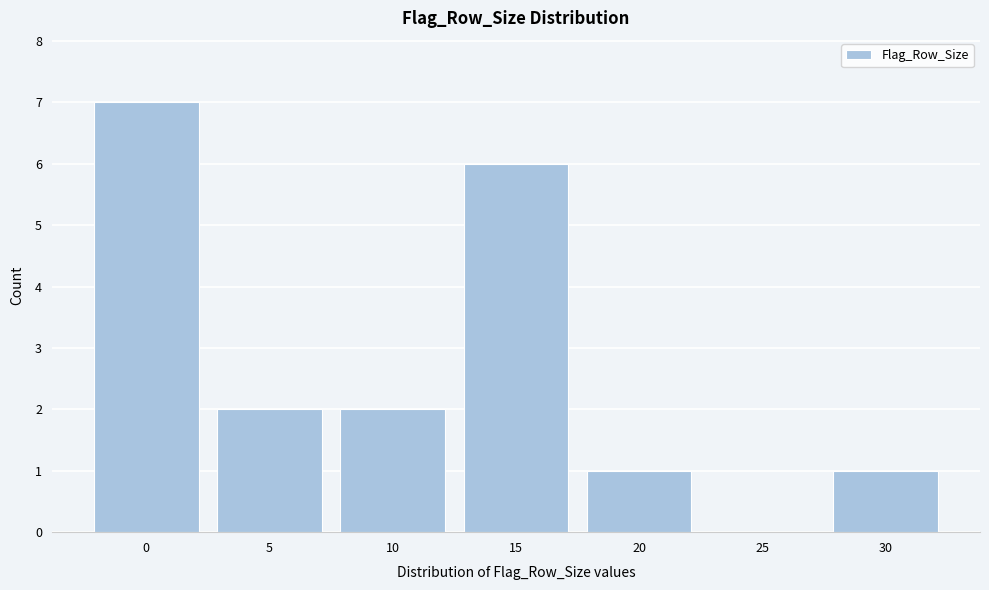

Reading right to left, list all the values displayed in this chart.

30=1	25=0	20=1	15=6	10=2	5=2	0=7